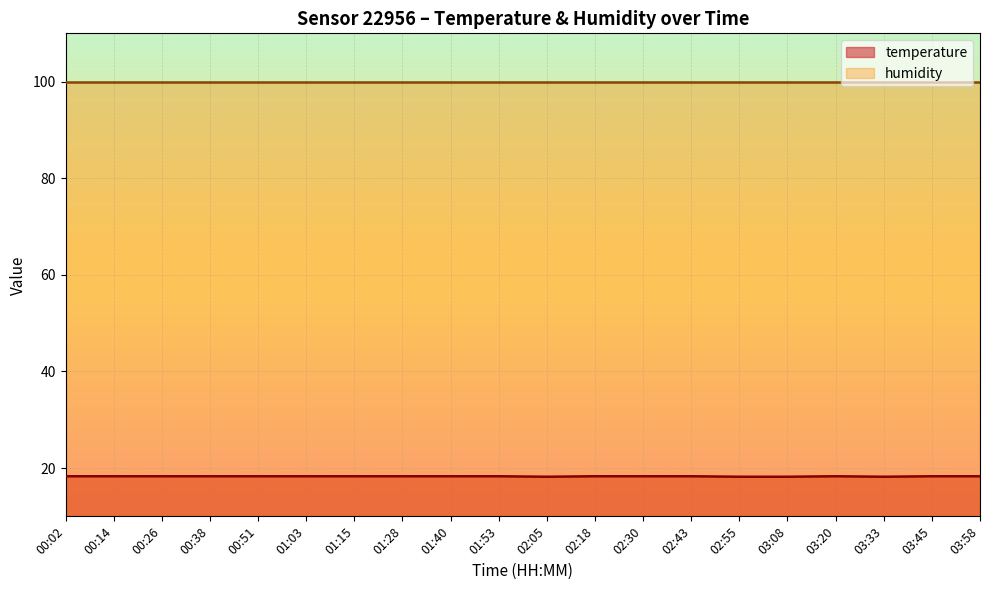

What is the difference between the values at 02:55 and 01:53?

0.1